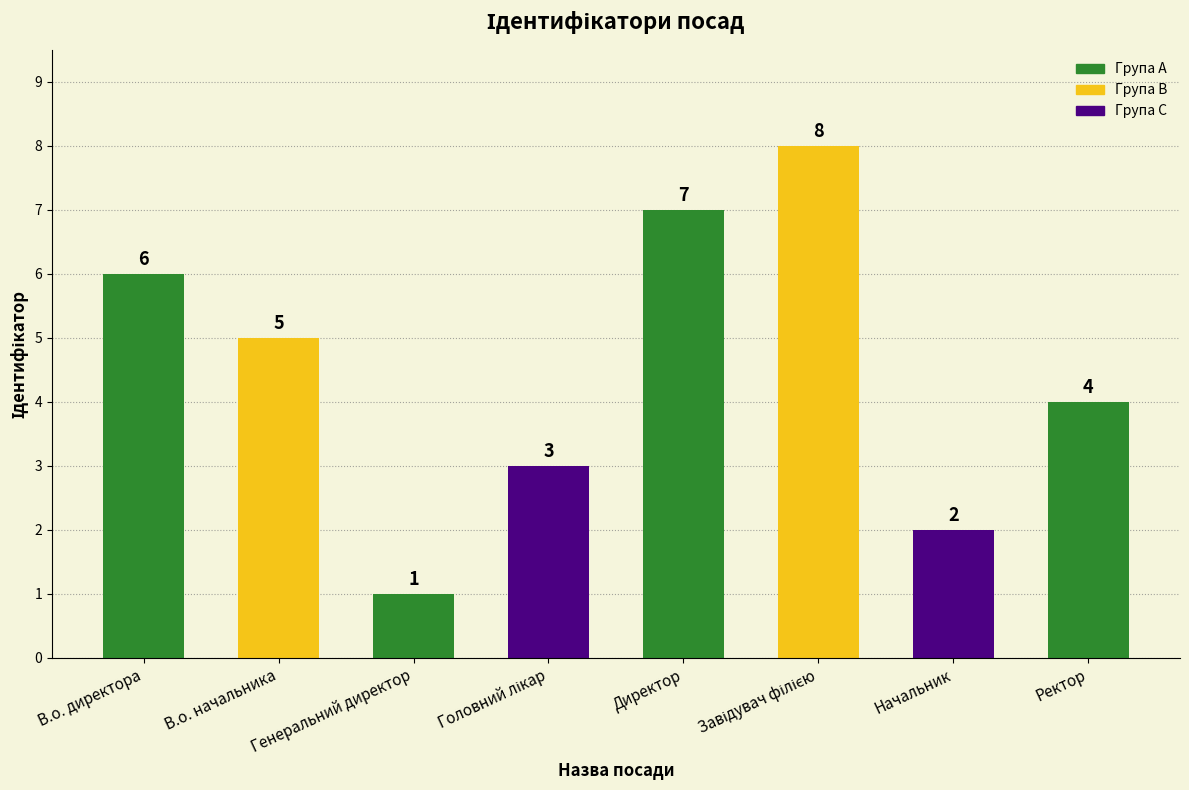

True or false: the data shows 3 at Начальник.

False